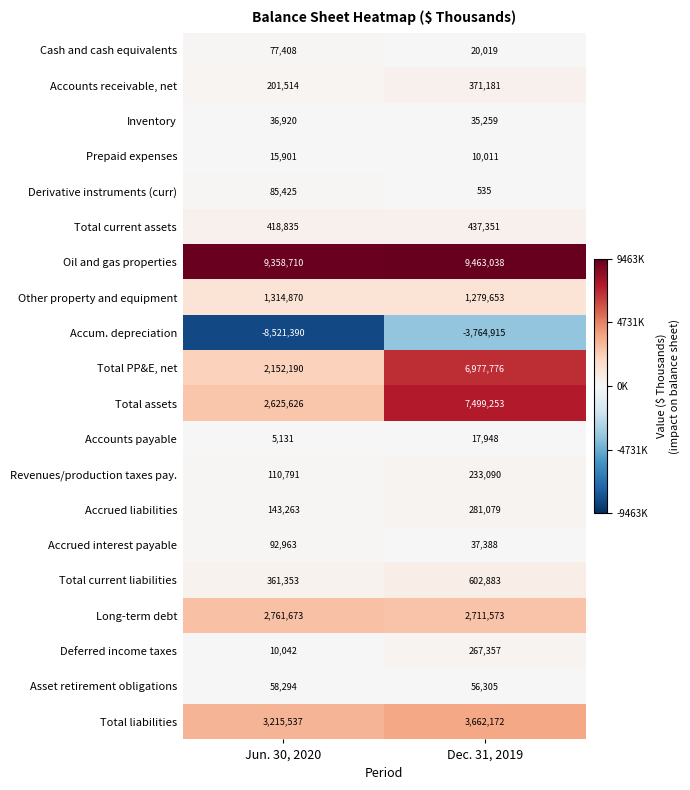

Which category has the lowest value in the Accounts receivable, net series?

Jun. 30, 2020